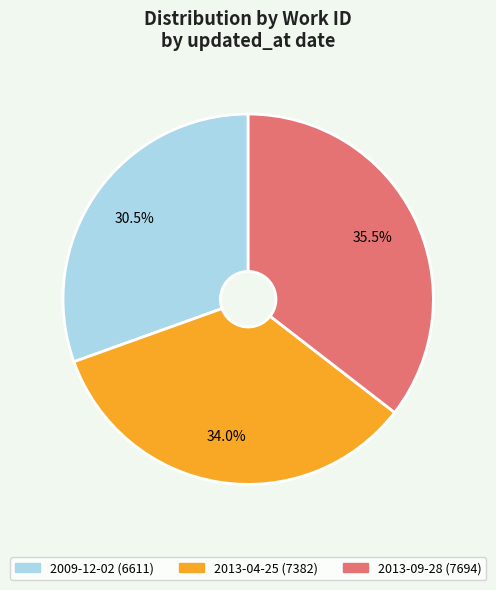

Approximately how many times larger is the value at 2013-04-25 compared to 2009-12-02?

1.1